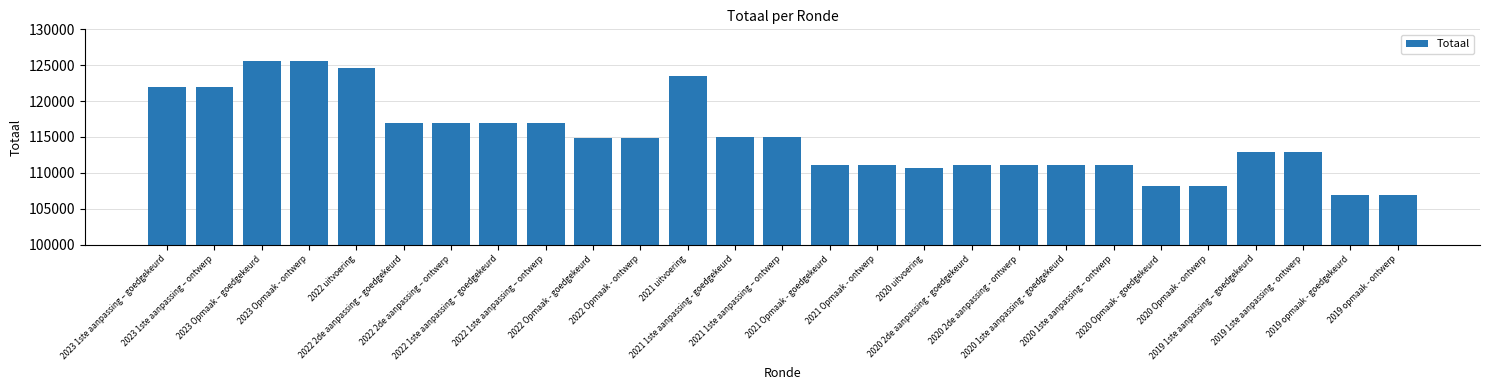

What is the difference between the second highest and minimum values?

18673